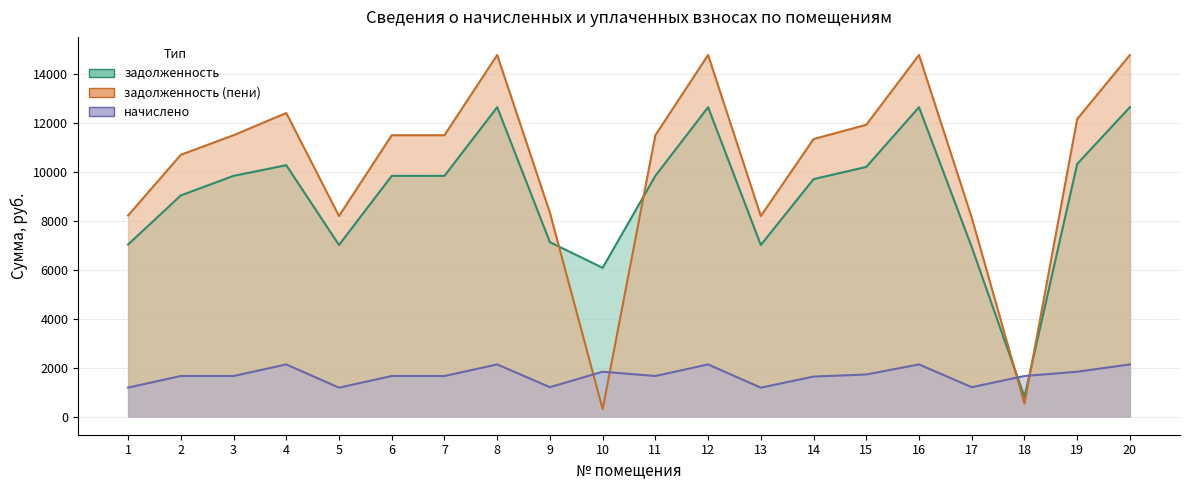

In начислено, how many points are higher than both neighbors (excluding endpoints)?

5